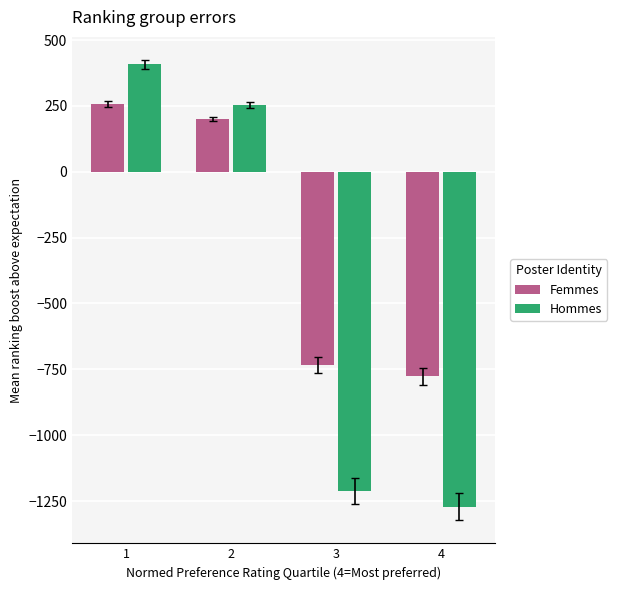

What are all the series names shown in the legend?

Femmes, Hommes